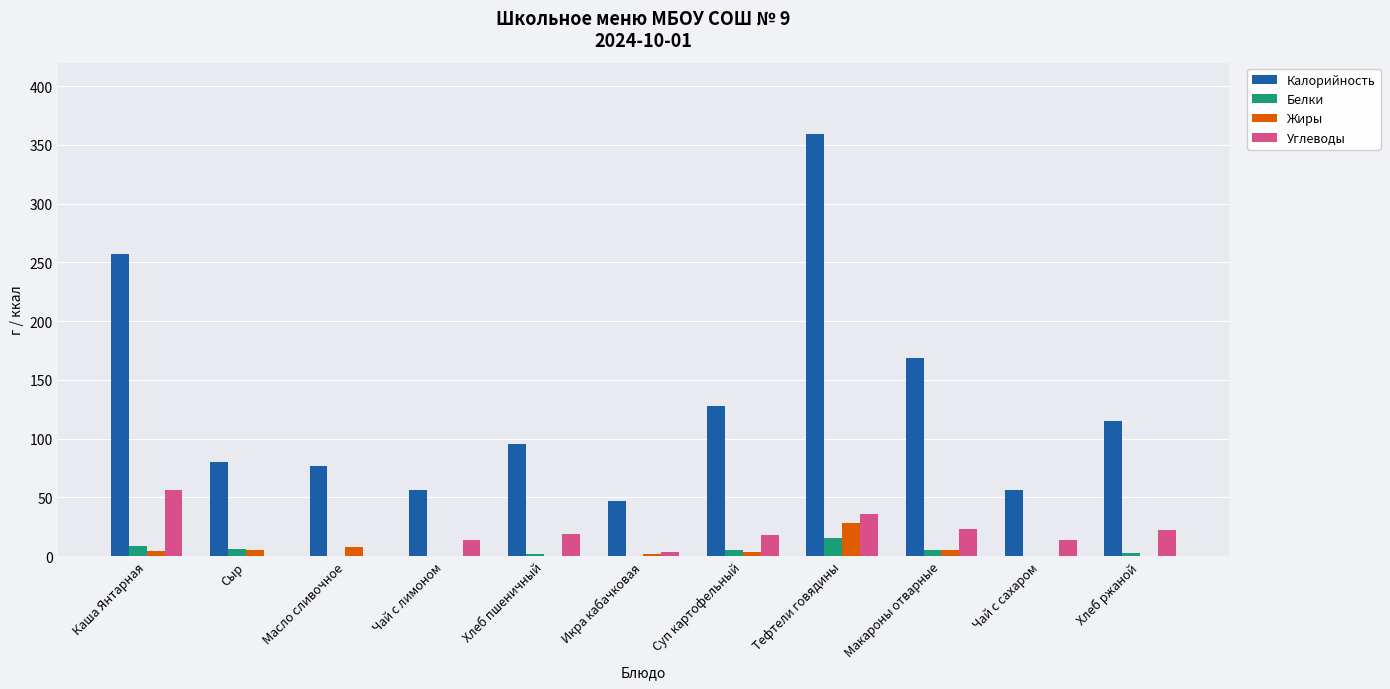

What is the sum of all Жиры values?

56.7